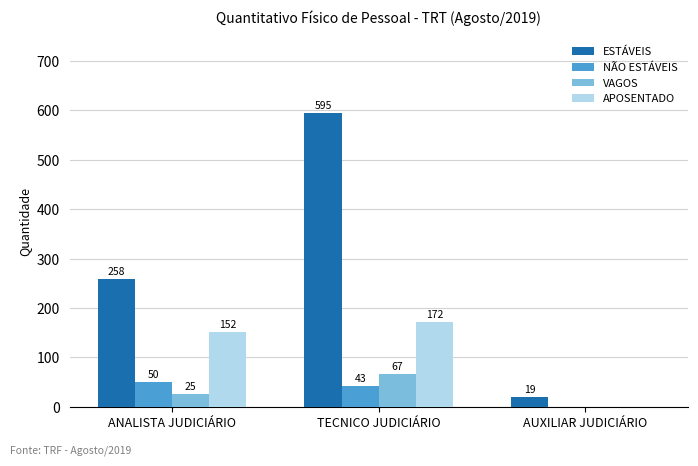

Reading right to left, what are all the values shown in this chart?

ESTÁVEIS: AUXILIAR JUDICIÁRIO=19	TECNICO JUDICIÁRIO=595	ANALISTA JUDICIÁRIO=258
NÃO ESTÁVEIS: AUXILIAR JUDICIÁRIO=0	TECNICO JUDICIÁRIO=43	ANALISTA JUDICIÁRIO=50
VAGOS: AUXILIAR JUDICIÁRIO=0	TECNICO JUDICIÁRIO=67	ANALISTA JUDICIÁRIO=25
APOSENTADO: AUXILIAR JUDICIÁRIO=0	TECNICO JUDICIÁRIO=172	ANALISTA JUDICIÁRIO=152